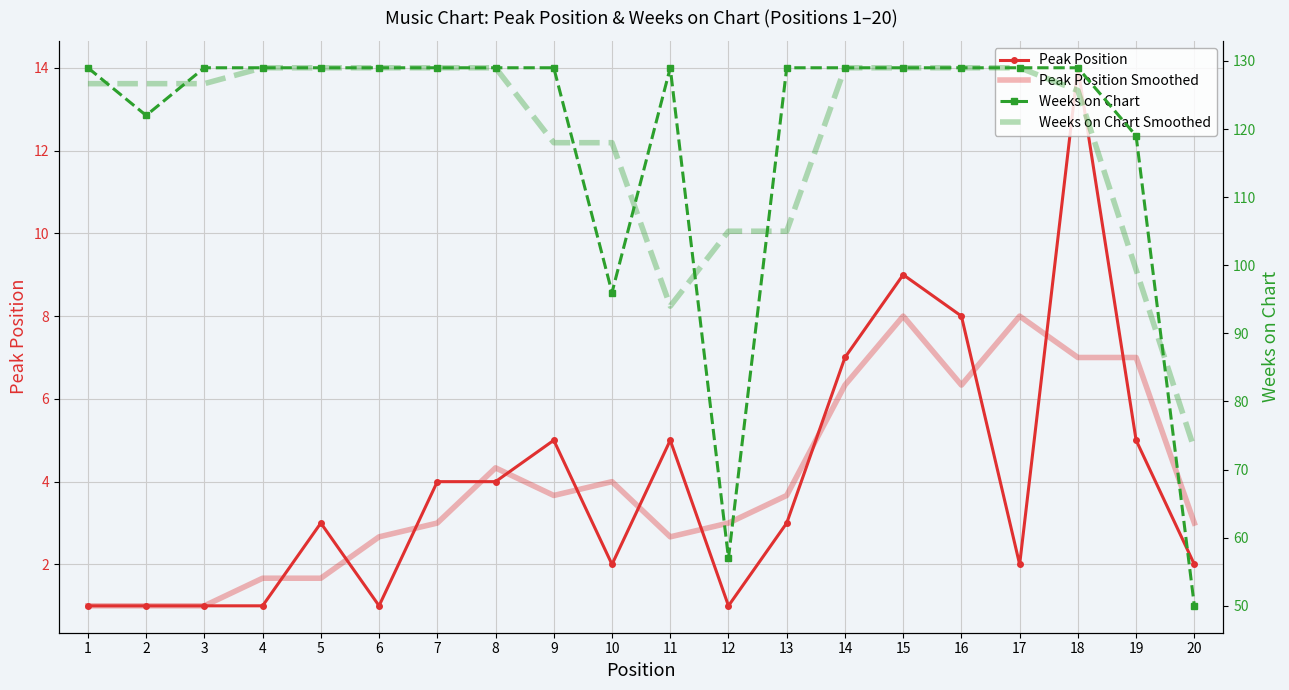

Which category has the highest value in the Peak Position Smoothed series?

15